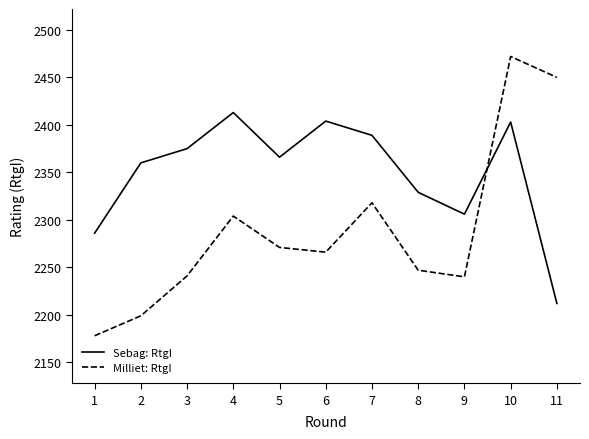

Is the value of Sebag: RtgI at 8 greater than the value of Milliet: RtgI at 10?

No